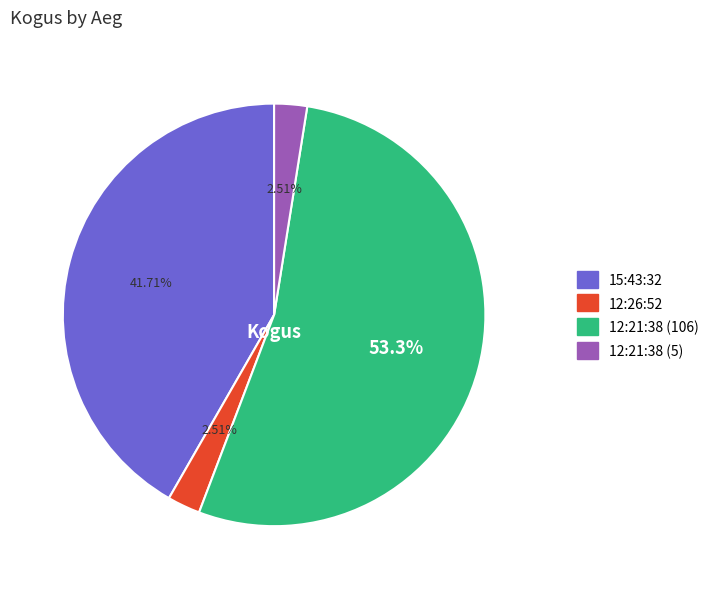

How many slices are in this pie chart?

4